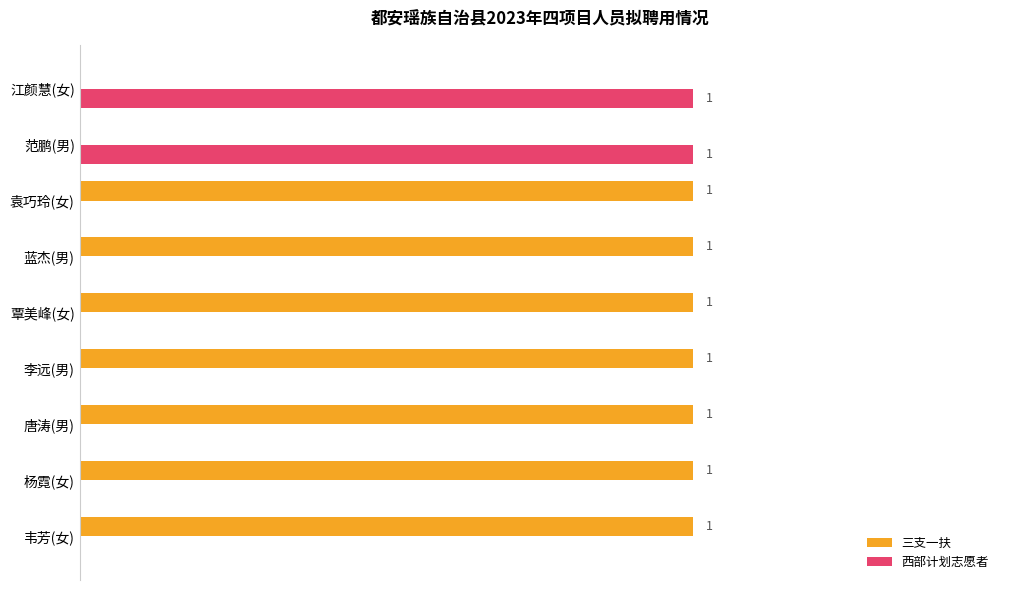

Which series has the largest total across all categories?

三支一扶